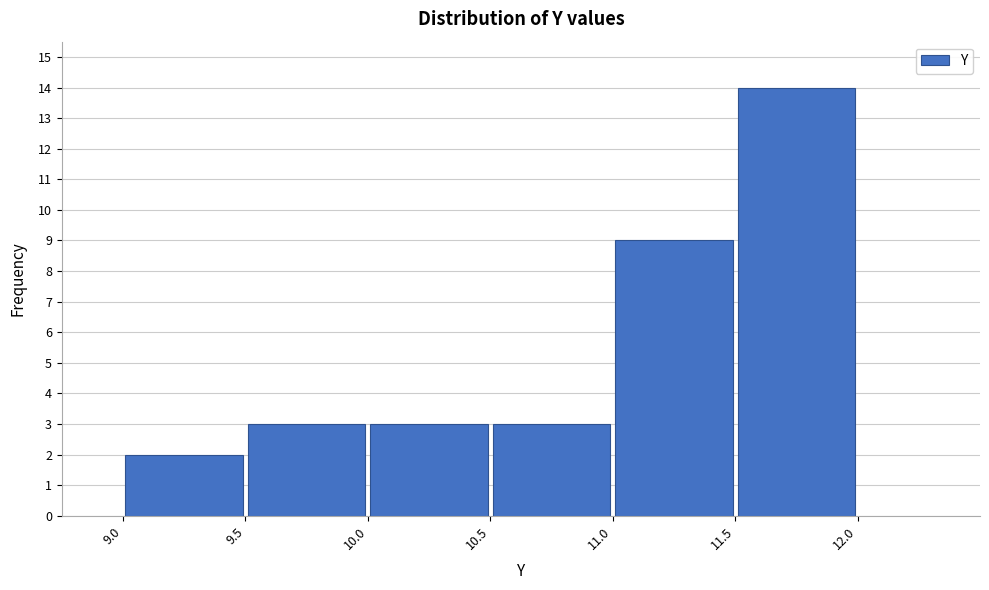

Reading left to right, transcribe this chart: for each bar, give the range it covers on the x-axis and its height. The values are not printed on the chart, so give them approximately, as read against the axis.

9.0 to 9.5: 2
9.5 to 10.0: 3
10.0 to 10.5: 3
10.5 to 11.0: 3
11.0 to 11.5: 9
11.5 to 12.0: 14